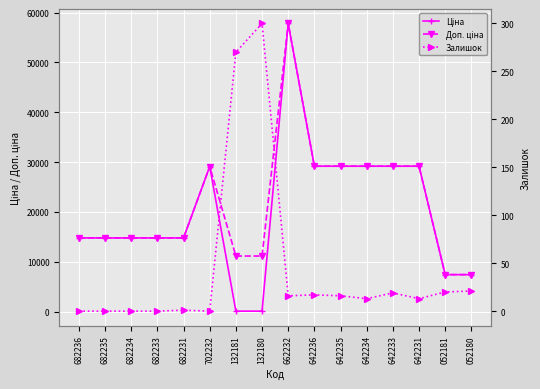

How many categories are shown in the chart?

16